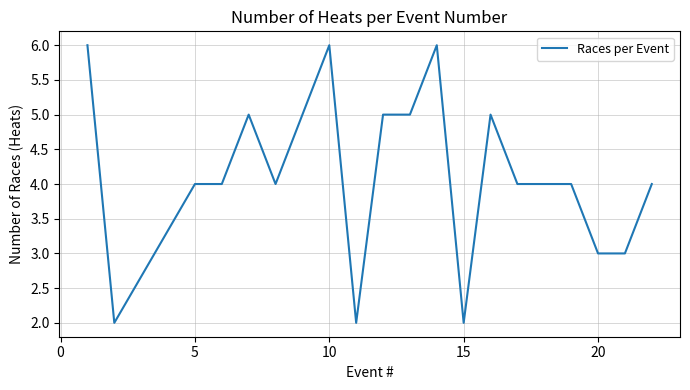

What is the greatest value displayed?

6